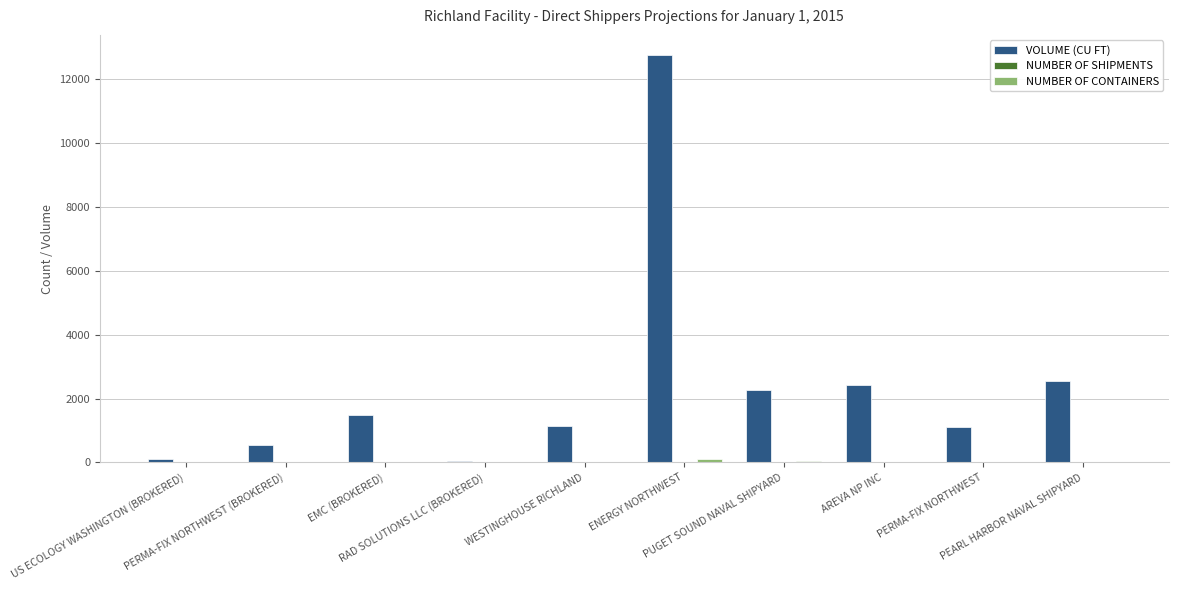

Are the bars grouped side by side (vs. stacked)?

Yes